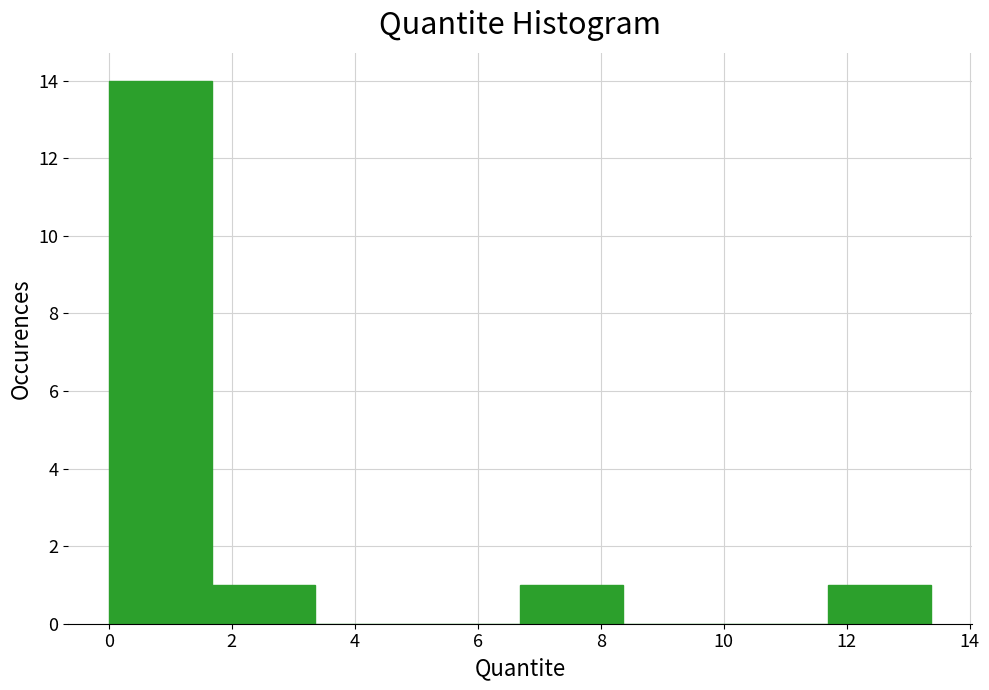

Which range on the x-axis has the tallest bar?

0.0 to 1.6